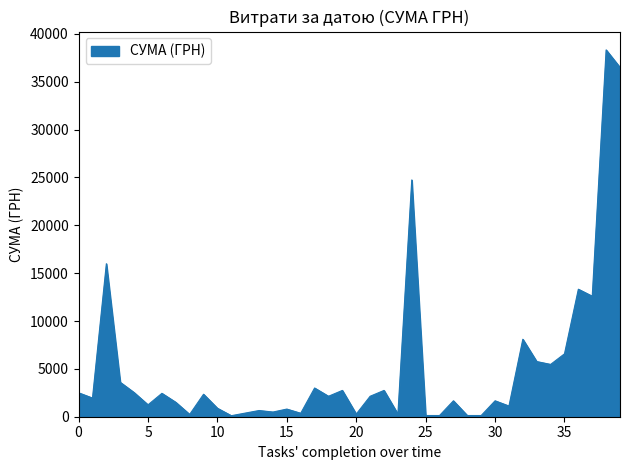

What is the greatest value displayed?

38323.2